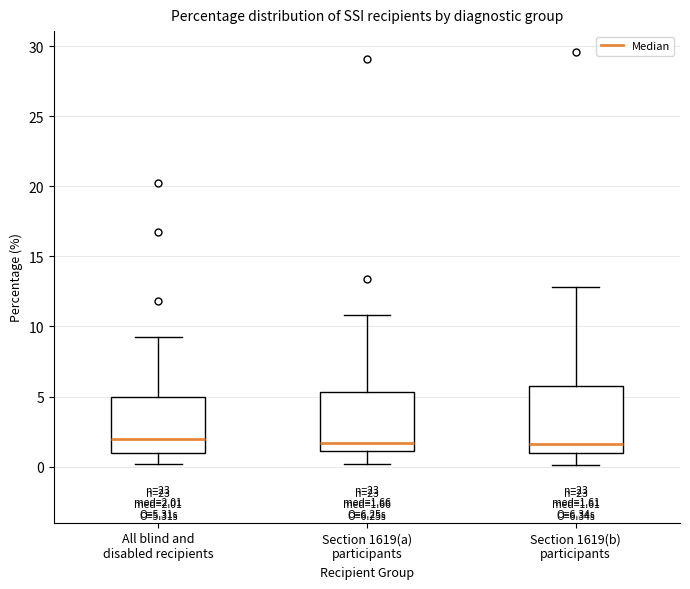

Comparing the boxes themselves (not the whiskers), which one is the tallest?

Section 1619(b) participants